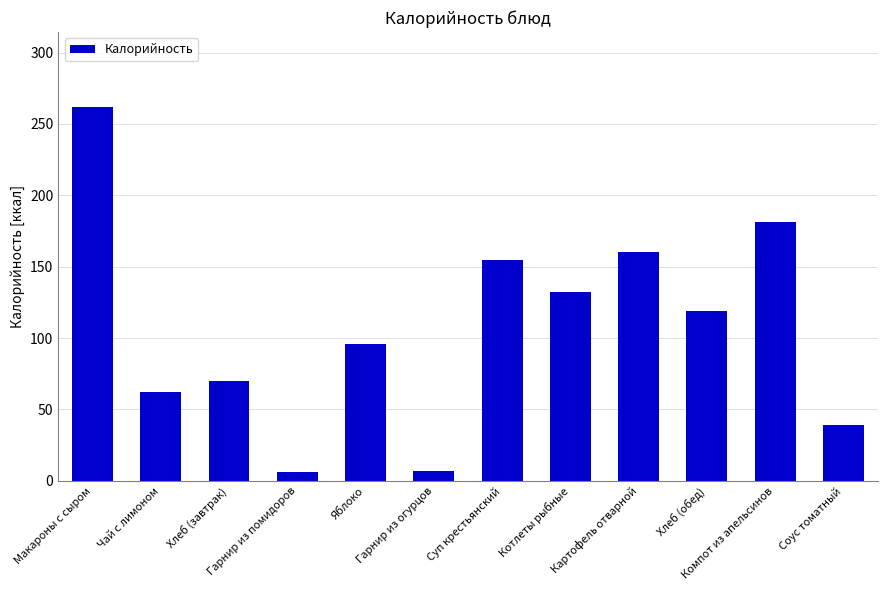

What is the greatest value displayed?

262